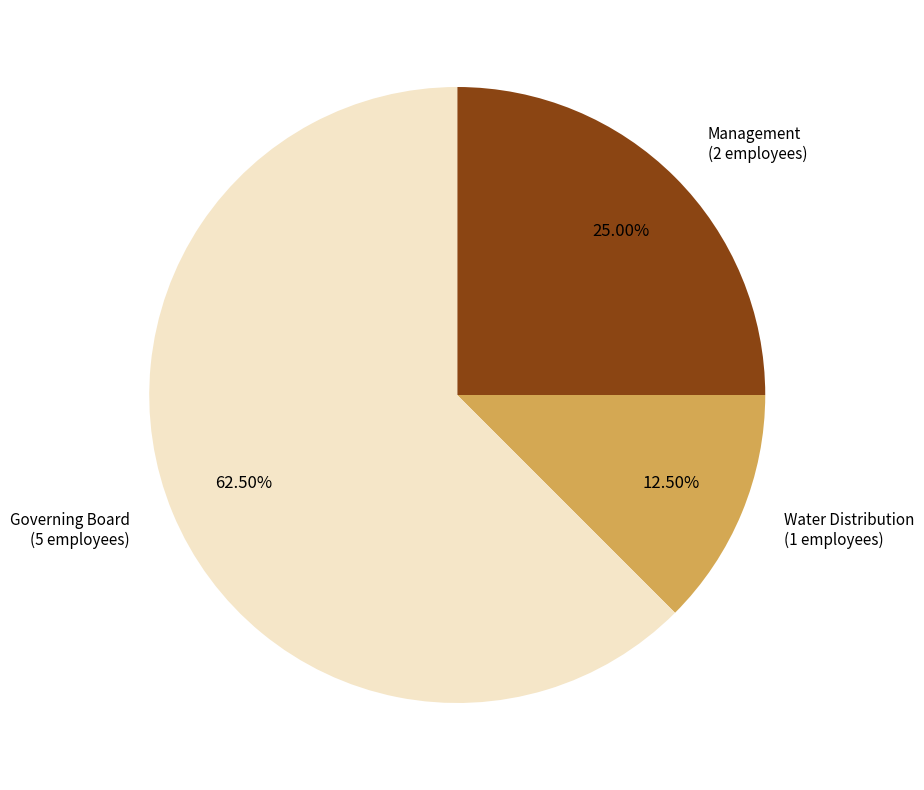

Is there any slice that represents more than half of the pie?

Yes